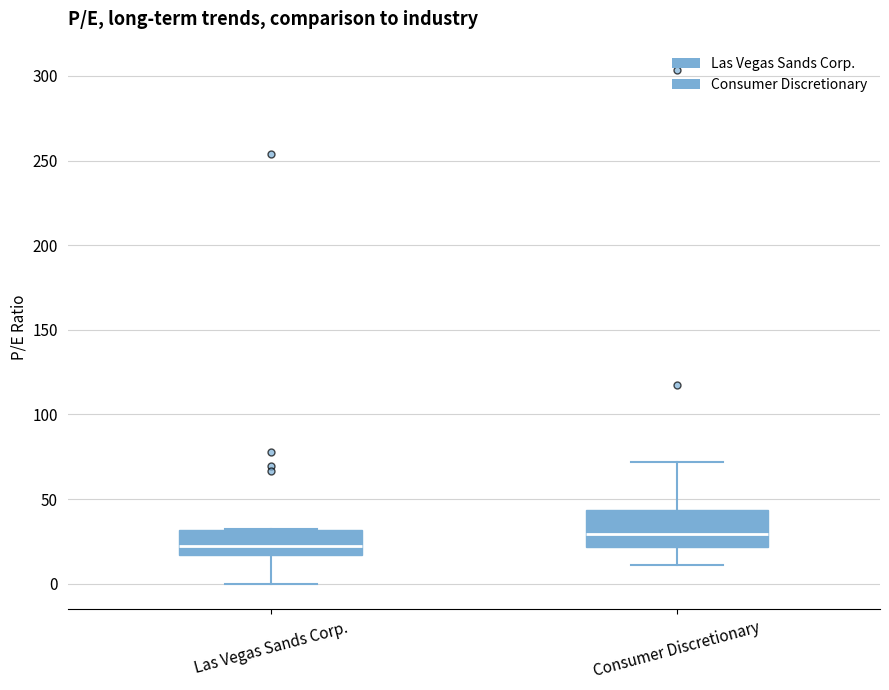

Which box's median line is the lowest?

Las Vegas Sands Corp.